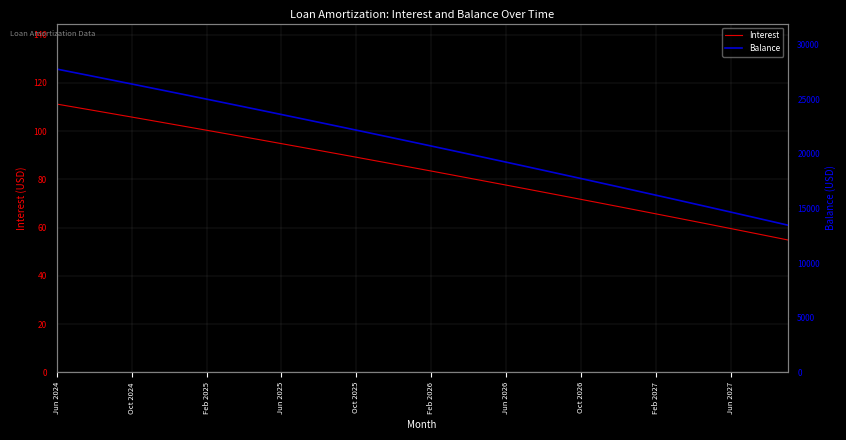

What is the lowest value of the Interest series?

54.9